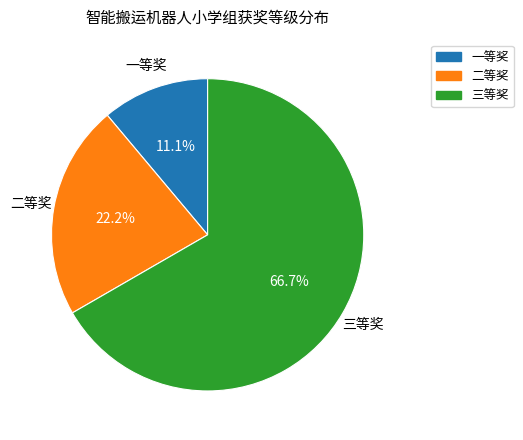

To the nearest percent, what percentage of the pie is 一等奖?

11%